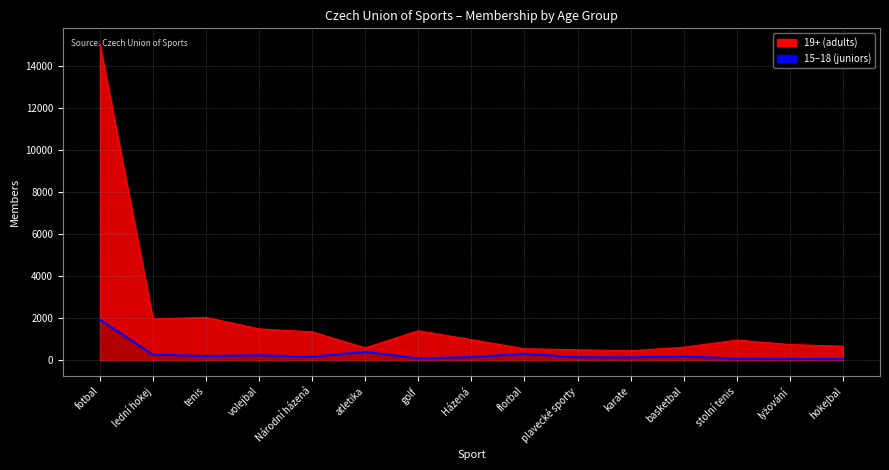

The value at stolní tenis is 67. True or false?

True